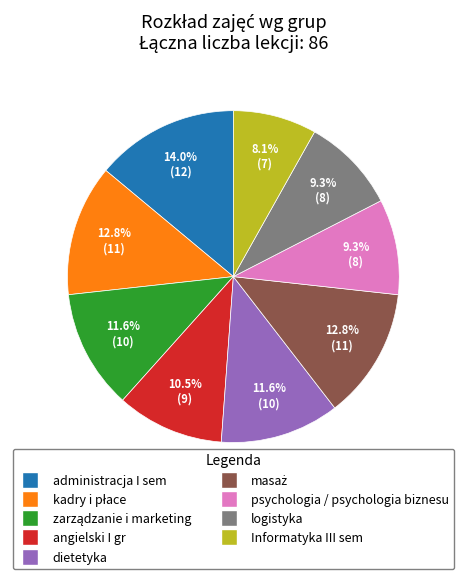

Which slice is the largest?

administracja I sem